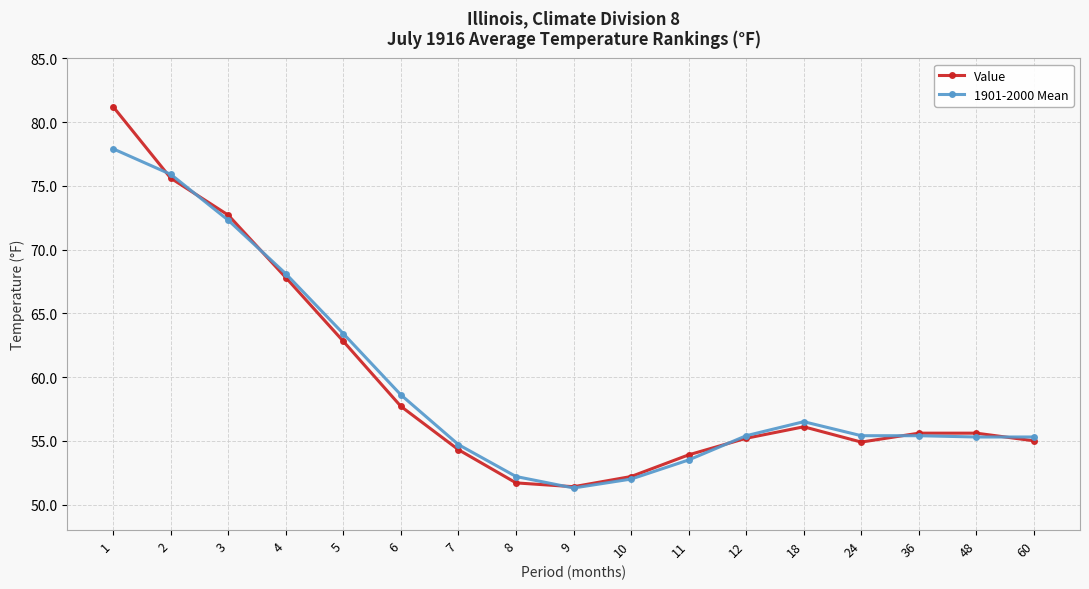

Which series changed the most between 4 and 7?

Value